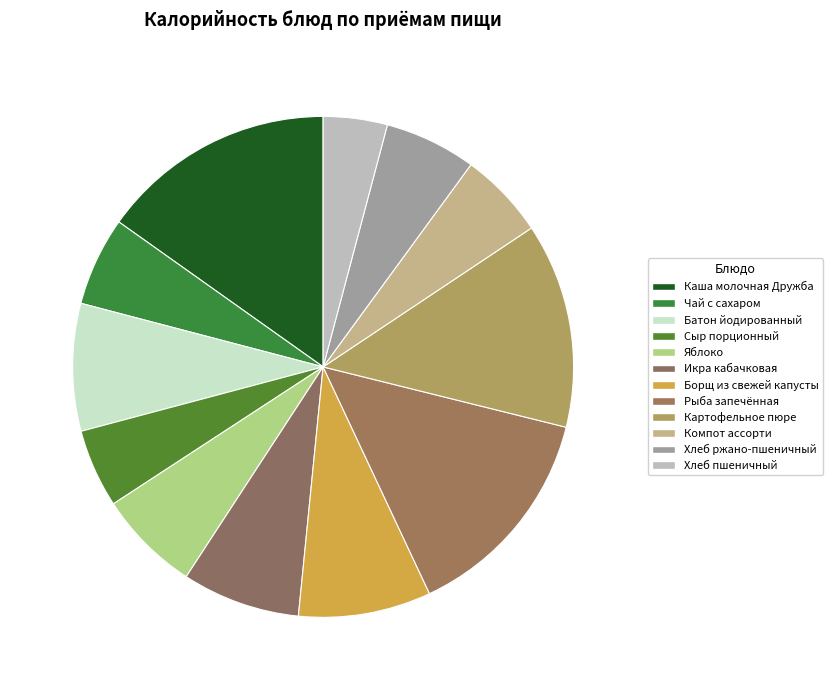

How many slices are in this pie chart?

12